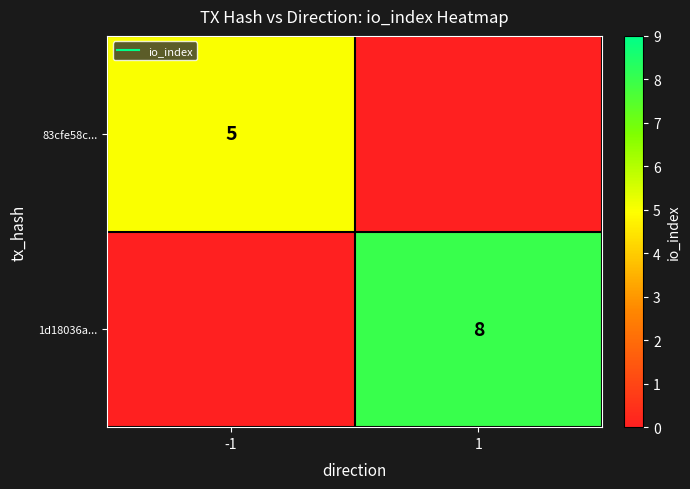

What is the sum of all 83cfe58c... values?

5